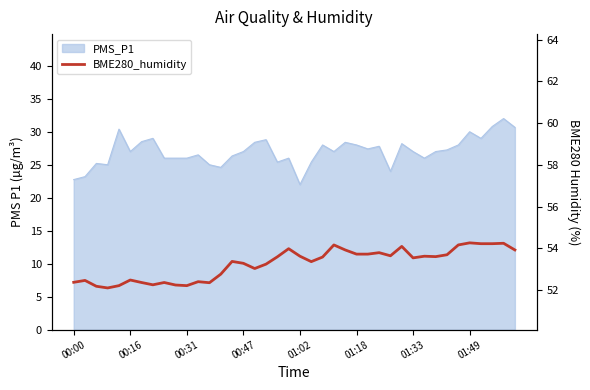

Where is the data nearest to the value 53?

16